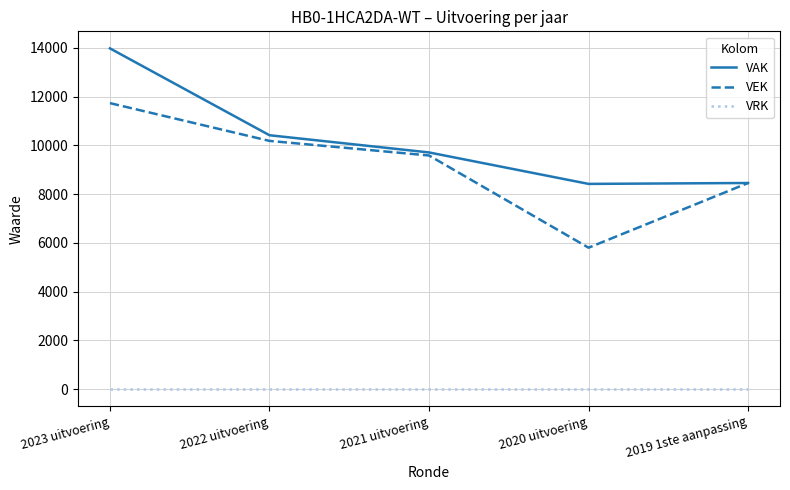

Which label corresponds to the largest value in the chart?

2023 uitvoering